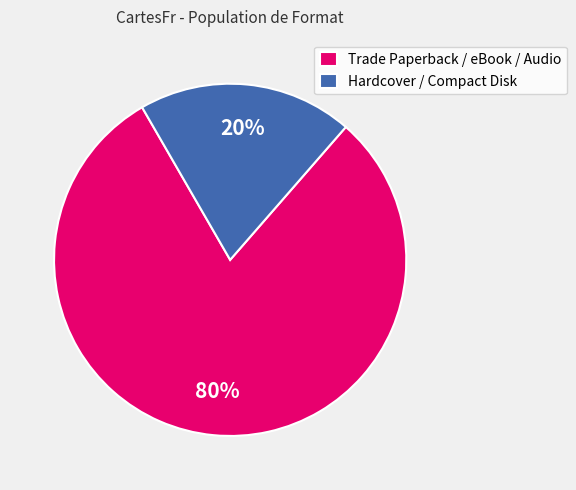

Count the number of slices in the pie.

2